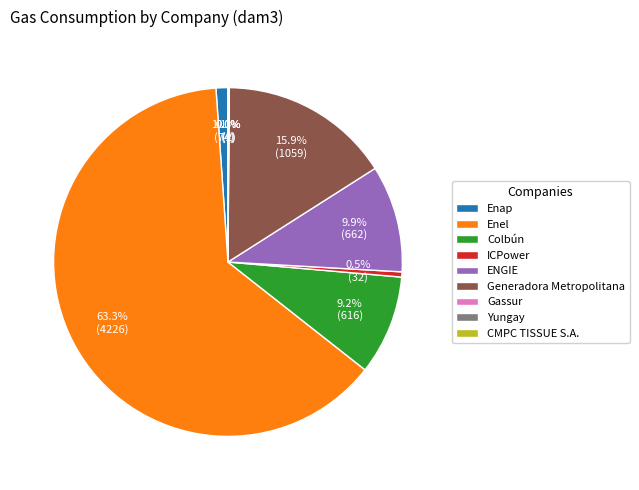

What is the largest slice in the pie chart?

Enel